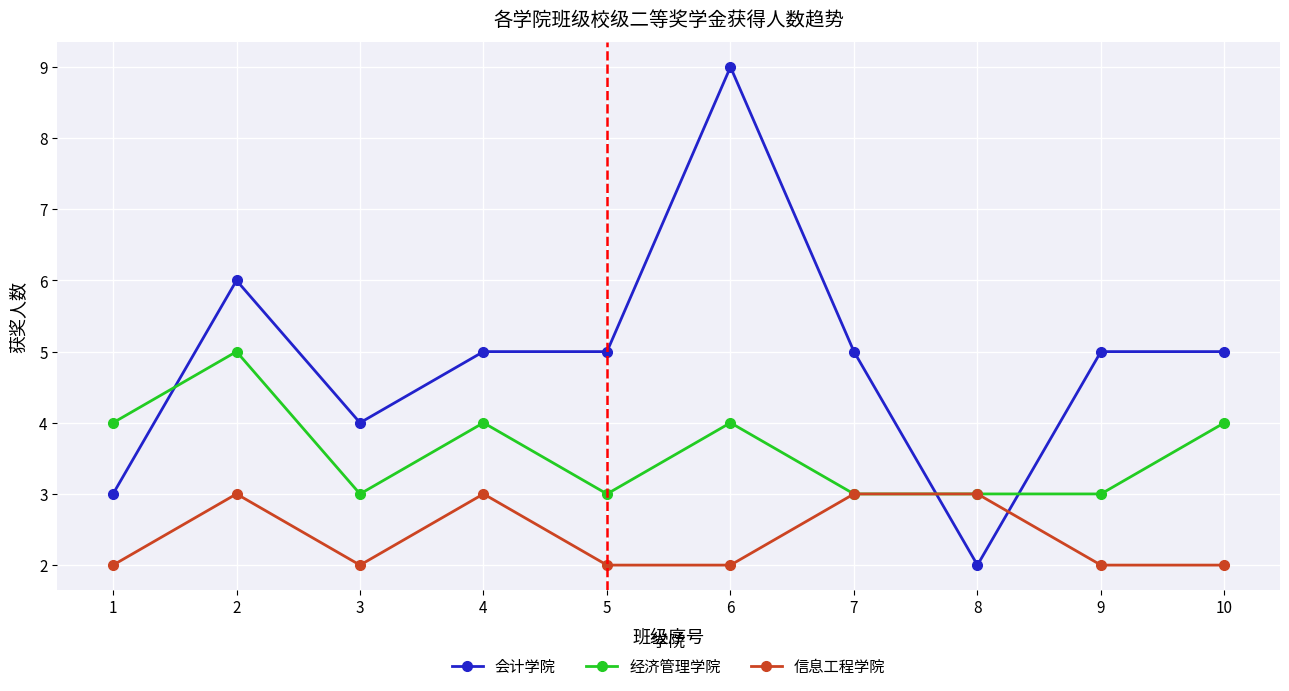

True or false: 会计学院 has more than 0 interior local peaks.

True